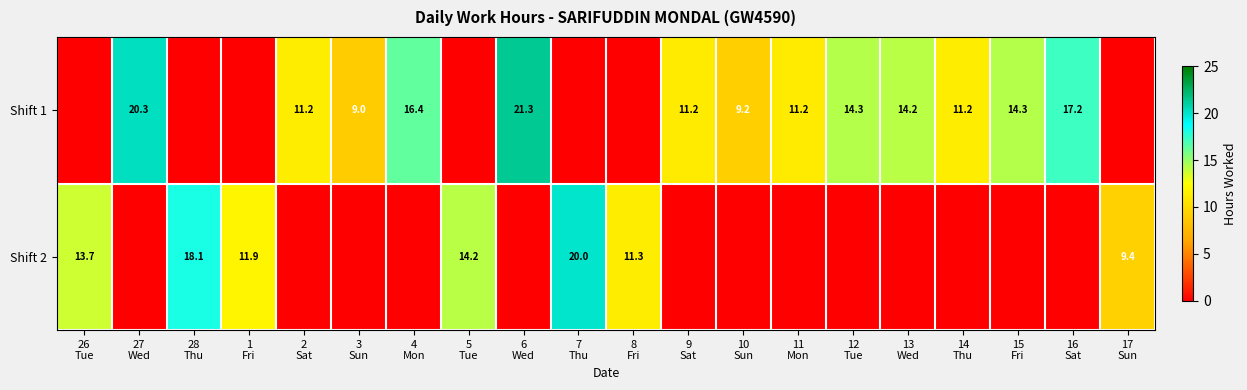

The Shift 2 series shows 8.1 at 6 Wed. True or false?

False